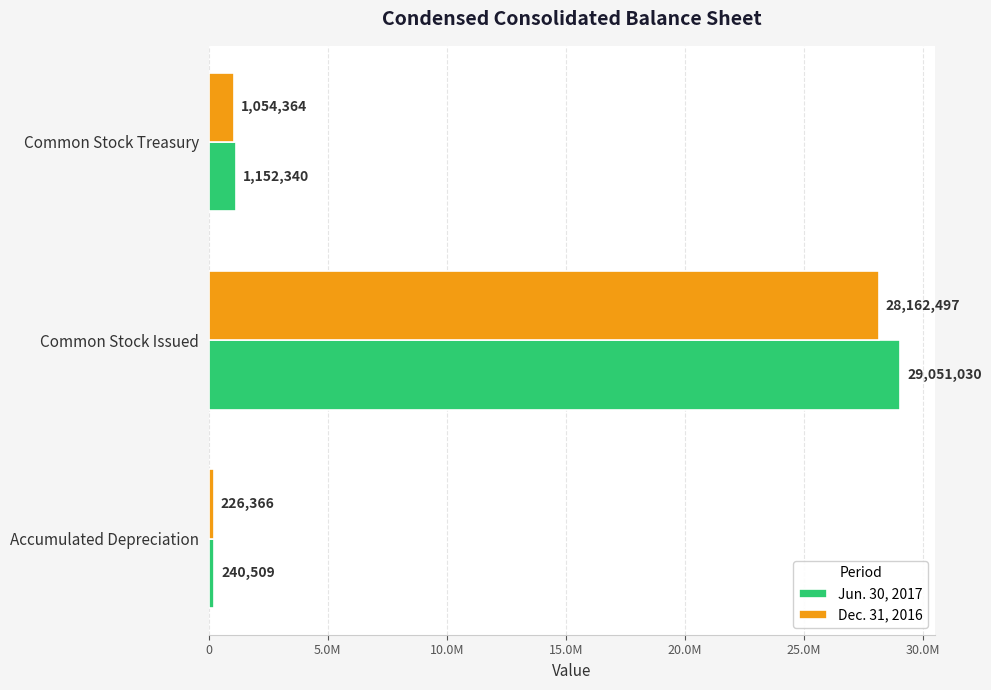

What are all the series names shown in the legend?

Jun. 30, 2017, Dec. 31, 2016